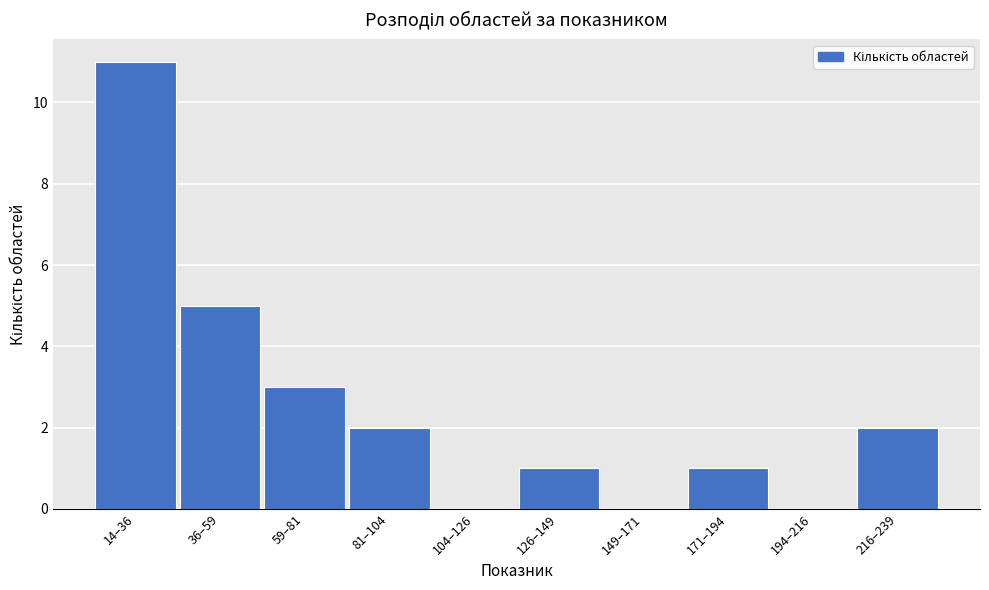

Reading left to right, list all the values displayed in this chart.

14–36=11	36–59=5	59–81=3	81–104=2	104–126=0	126–149=1	149–171=0	171–194=1	194–216=0	216–239=2